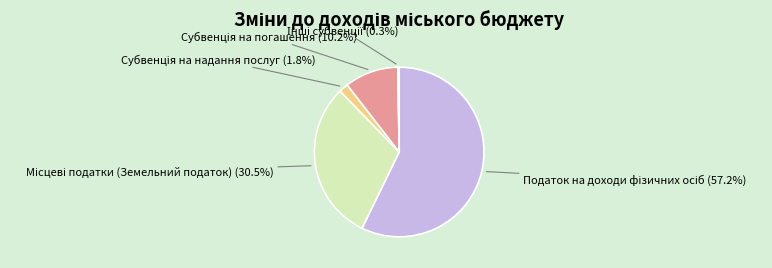

Is there any slice that represents more than half of the pie?

Yes